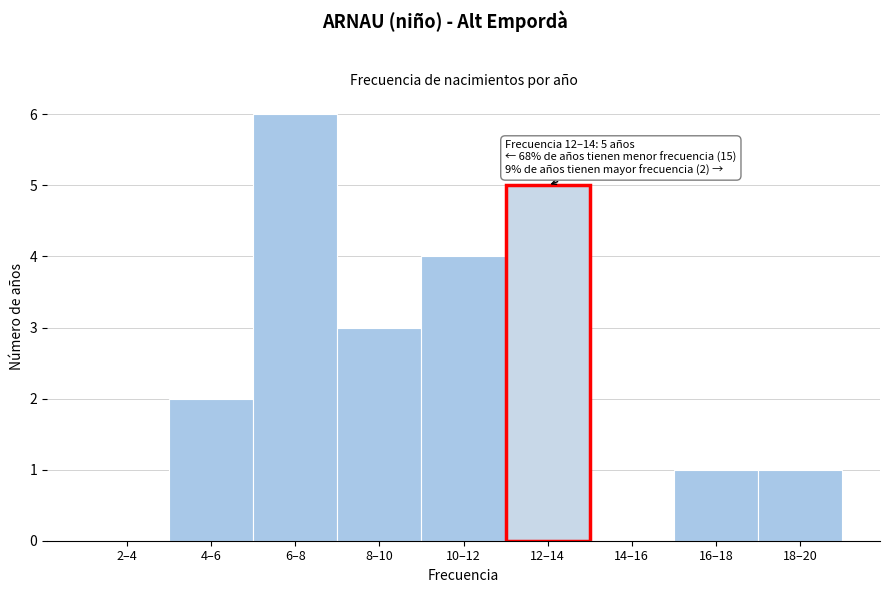

Reading left to right, what are all the values shown in this chart?

2–4=0	4–6=2	6–8=6	8–10=3	10–12=4	12–14=5	14–16=0	16–18=1	18–20=1